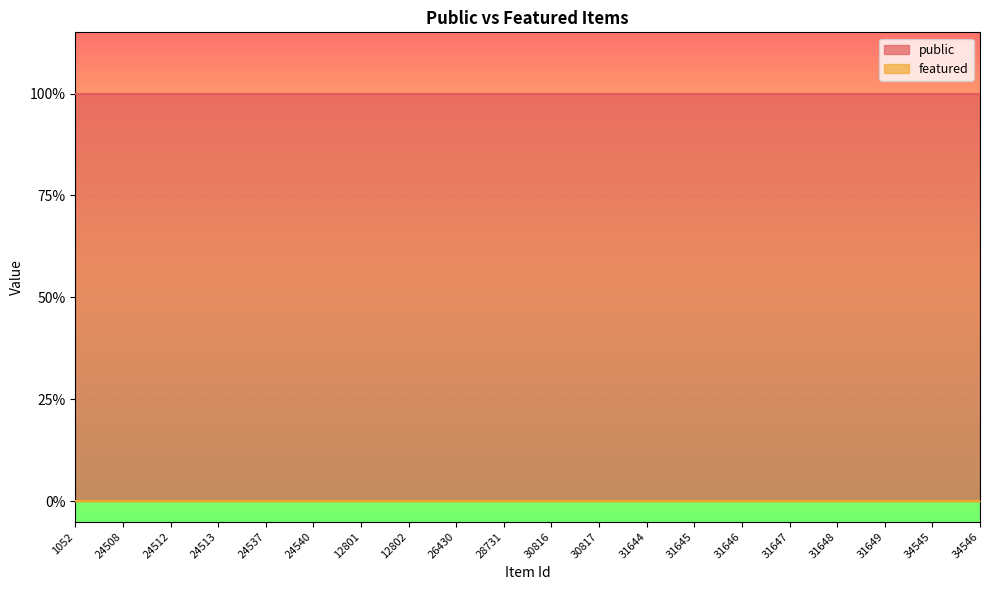

True or false: public and featured intersect in this chart.

False